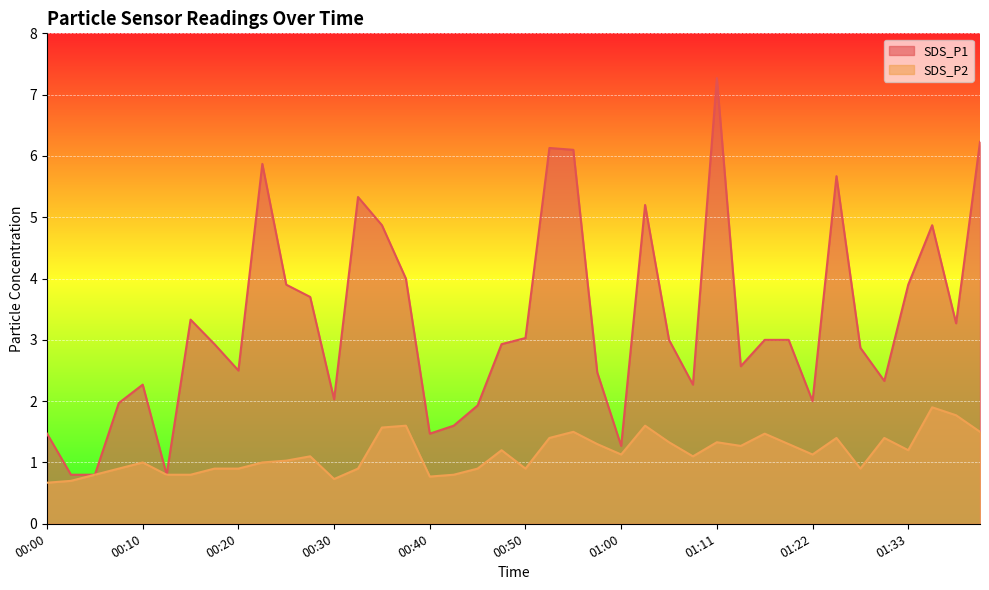

What are all the series names shown in the legend?

SDS_P1, SDS_P2